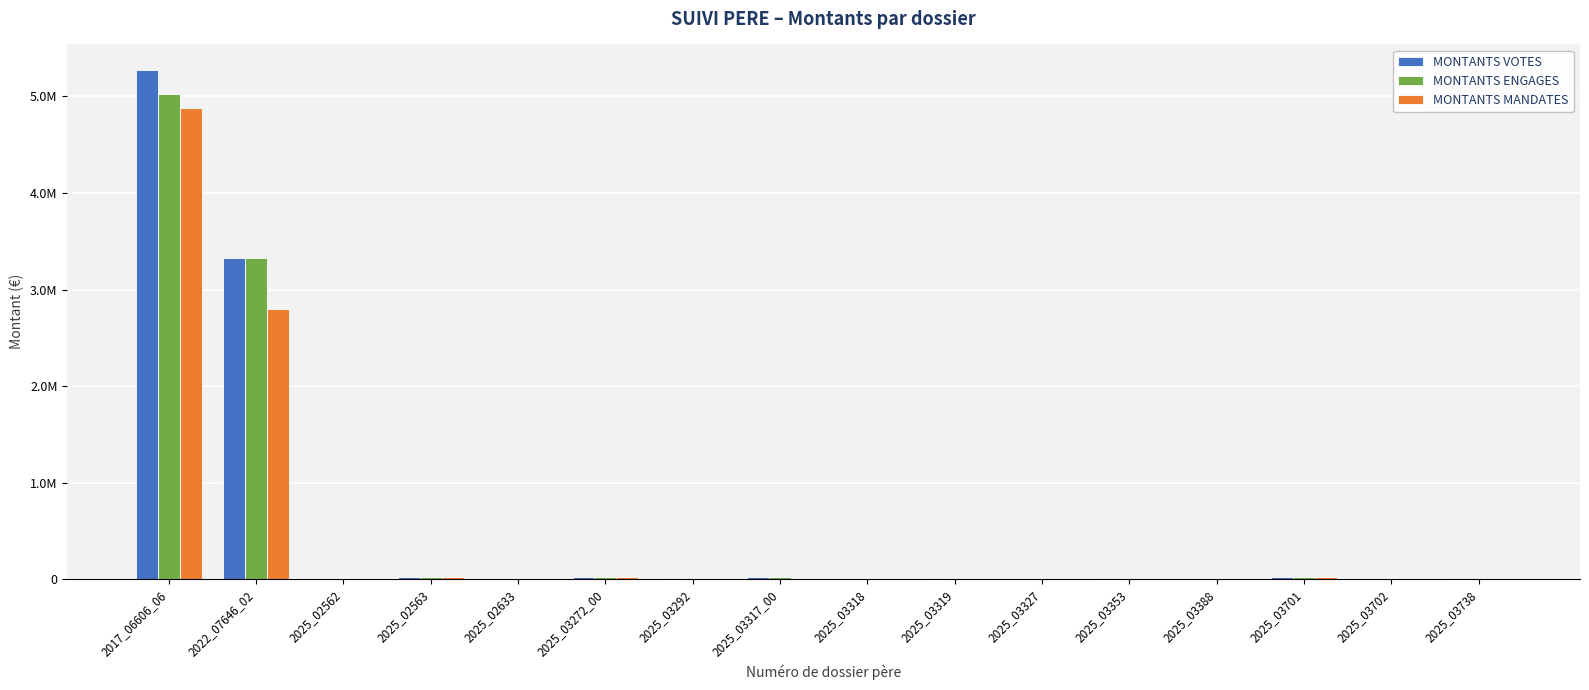

Which has a higher value, 2022_07646_02 or 2025_03292?

2022_07646_02